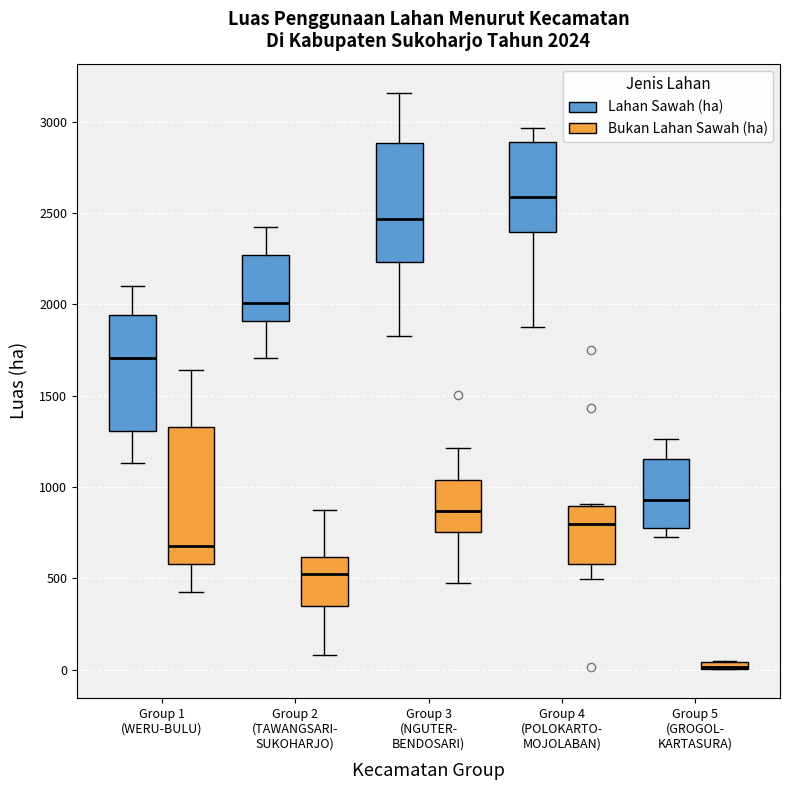

Which box is the tallest, from its lower edge to its upper edge?

Group 1 (WERU-BULU) (Bukan Lahan Sawah (ha))